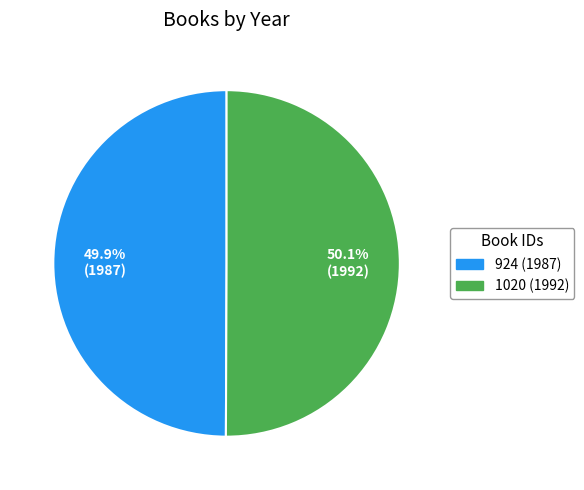

Approximately how many times larger is the value at 1020 (1992) compared to 924 (1987)?

1.0